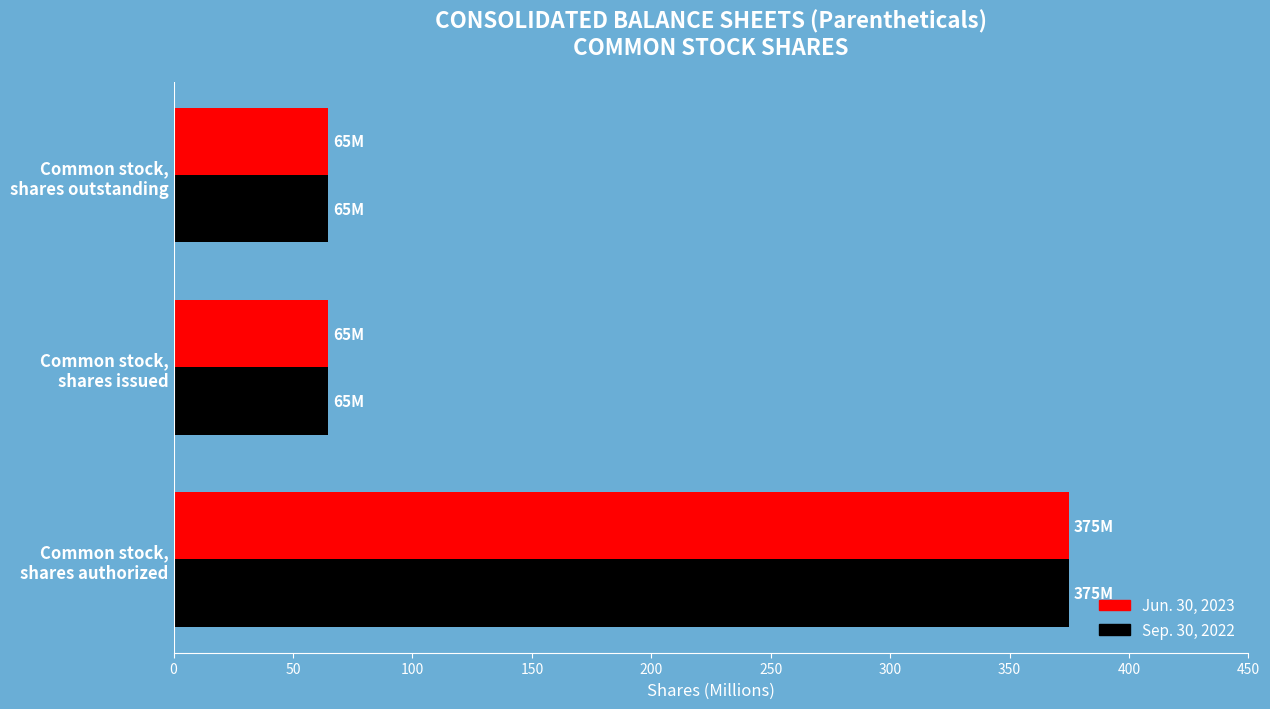

What is the average value of the Jun. 30, 2023 series?

168.2